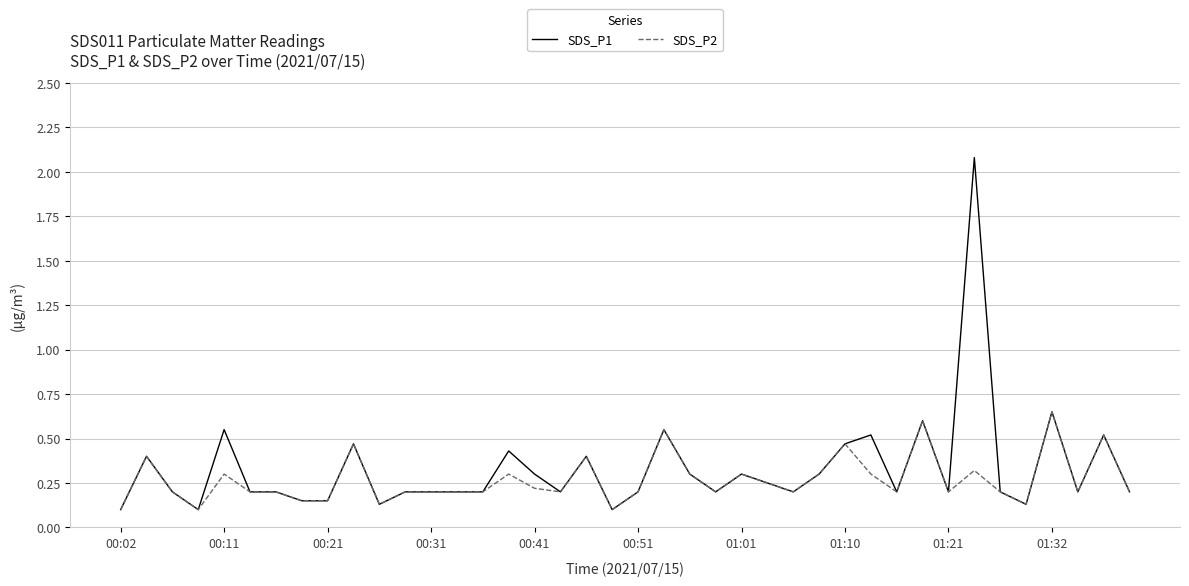

Which series has the widest spread of values?

SDS_P1